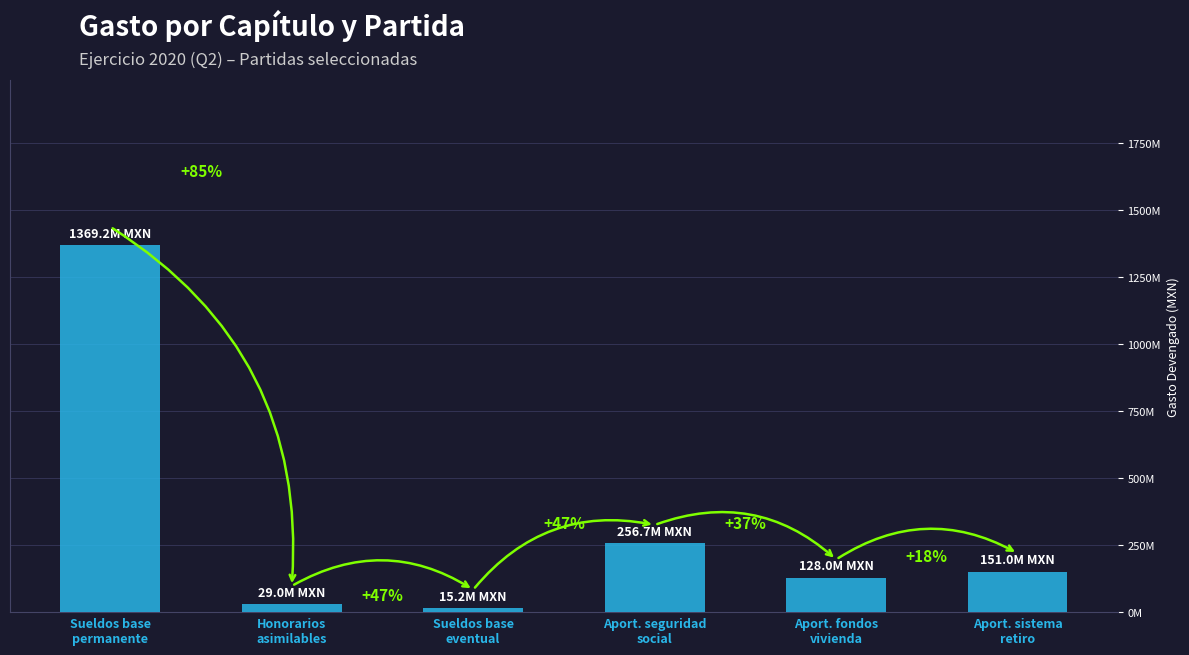

List the labels in order of value, smallest first.

Sueldos base
eventual, Honorarios
asimilables, Aport. fondos
vivienda, Aport. sistema
retiro, Aport. seguridad
social, Sueldos base
permanente